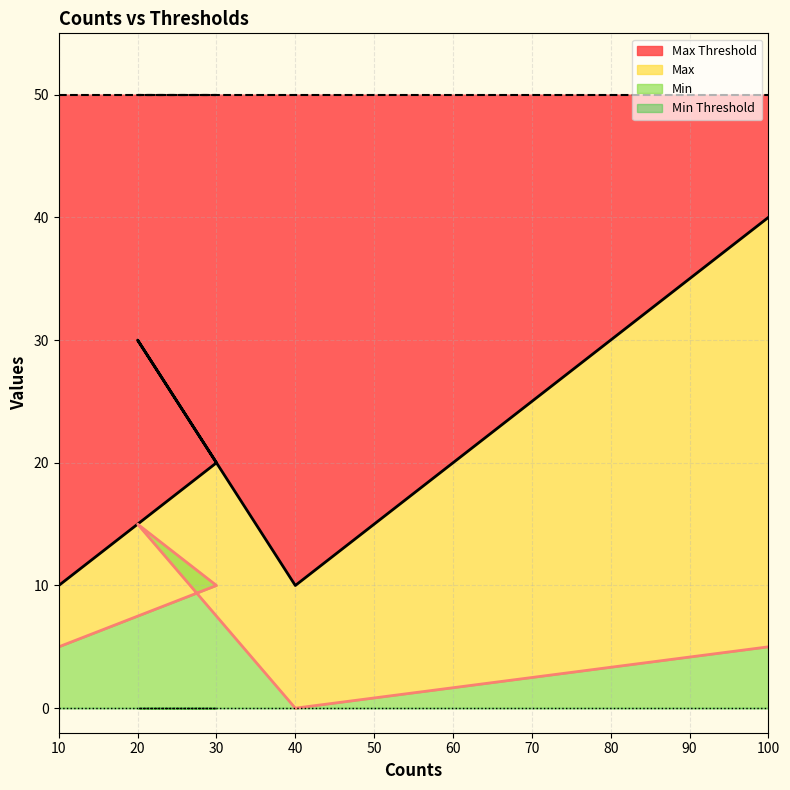

Rank the categories by Min value from lowest to highest.

40, 10, 100, 30, 20